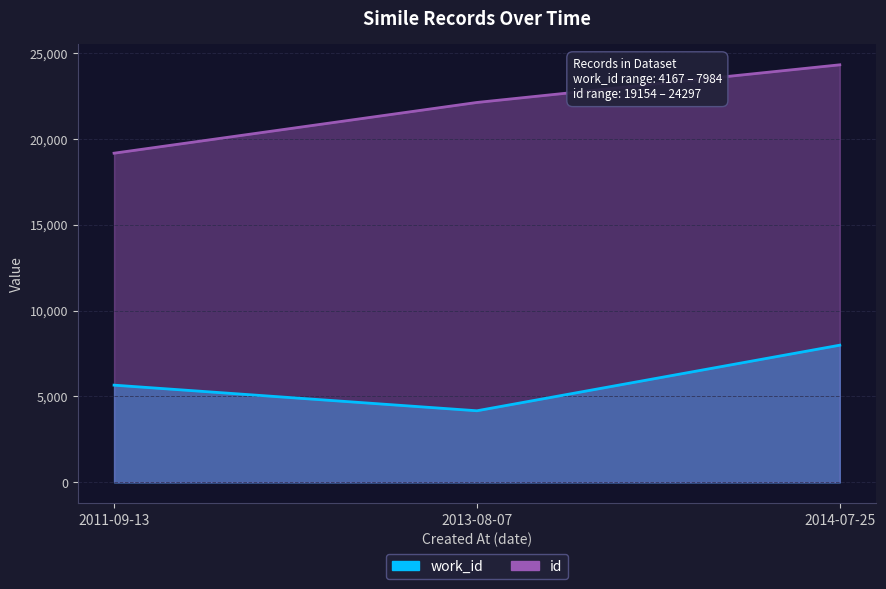

What are all the series names shown in the legend?

work_id, id